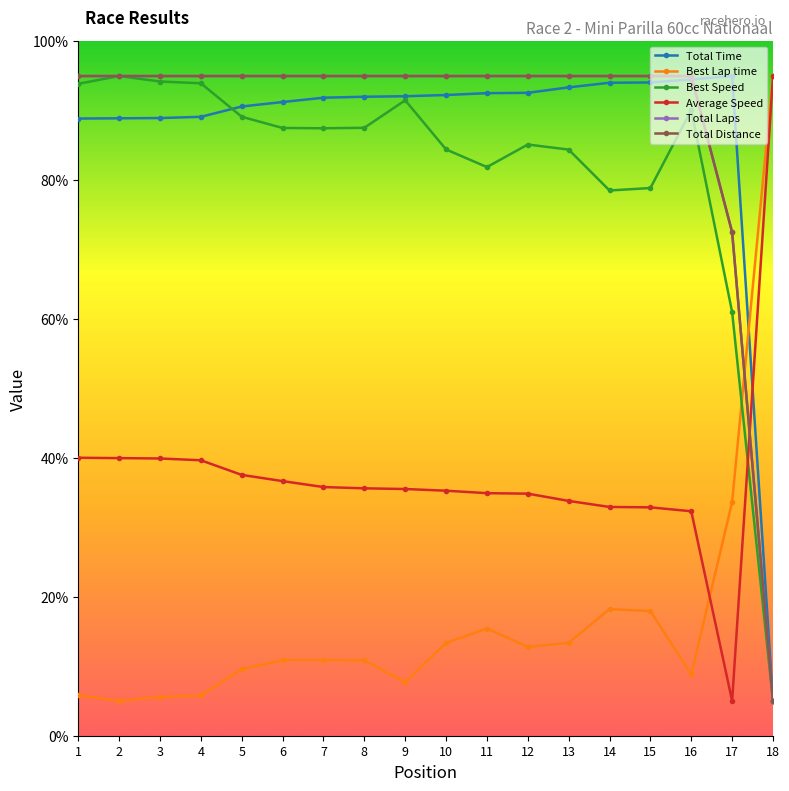

What is the value of the Total Distance point at the 8th from the left?

95.0